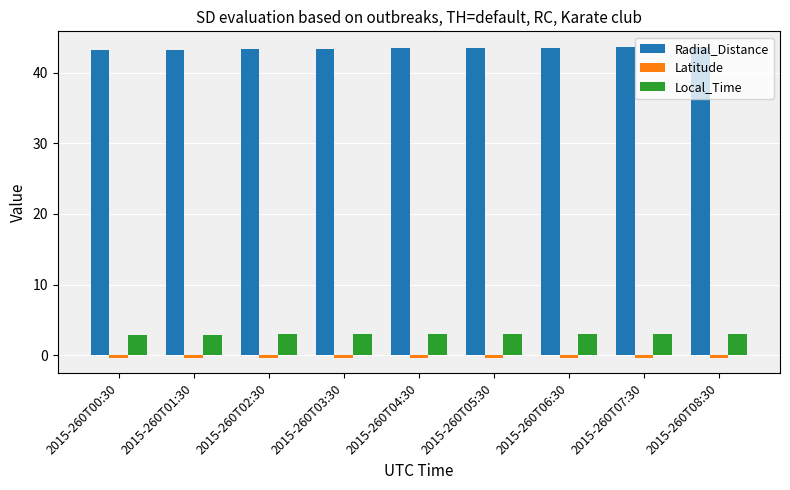

What is the sum of all Local_Time values?

26.6